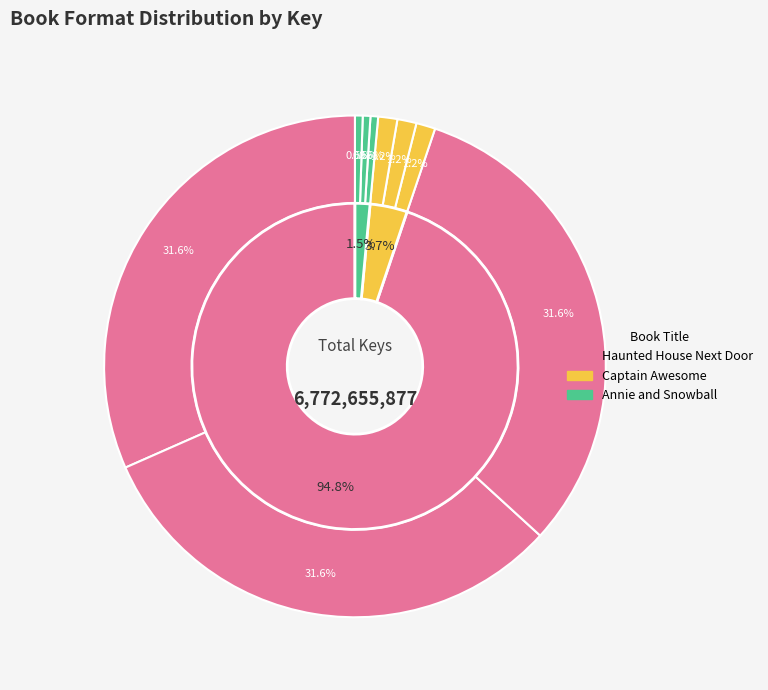

Which slice is the largest?

Haunted House Next Door (Hardcover)